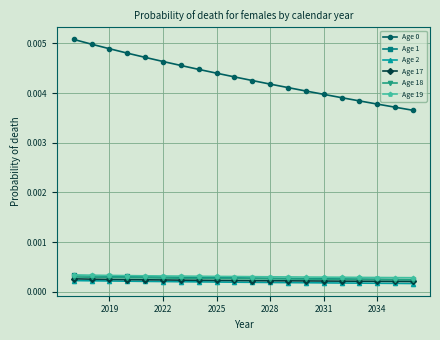

True or false: Age 17 and Age 19 intersect in this chart.

False